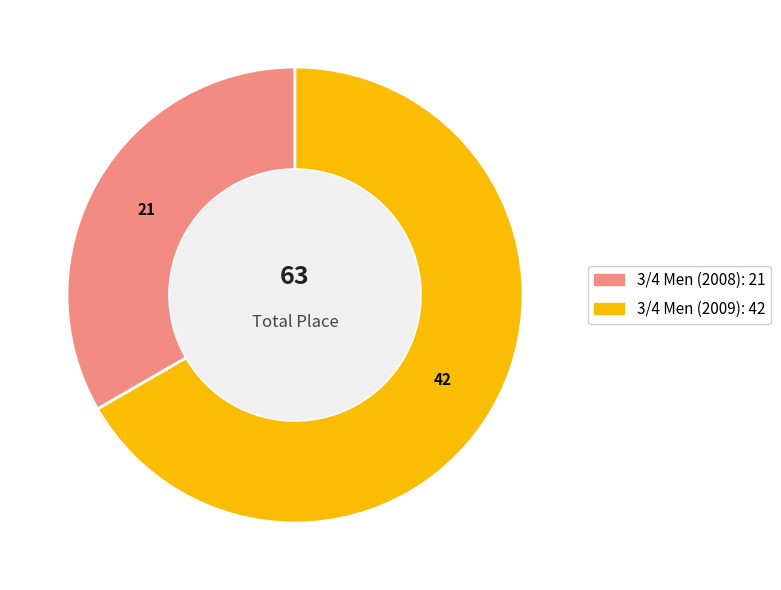

Rank the categories by value from highest to lowest.

3/4 Men (2009), 3/4 Men (2008)